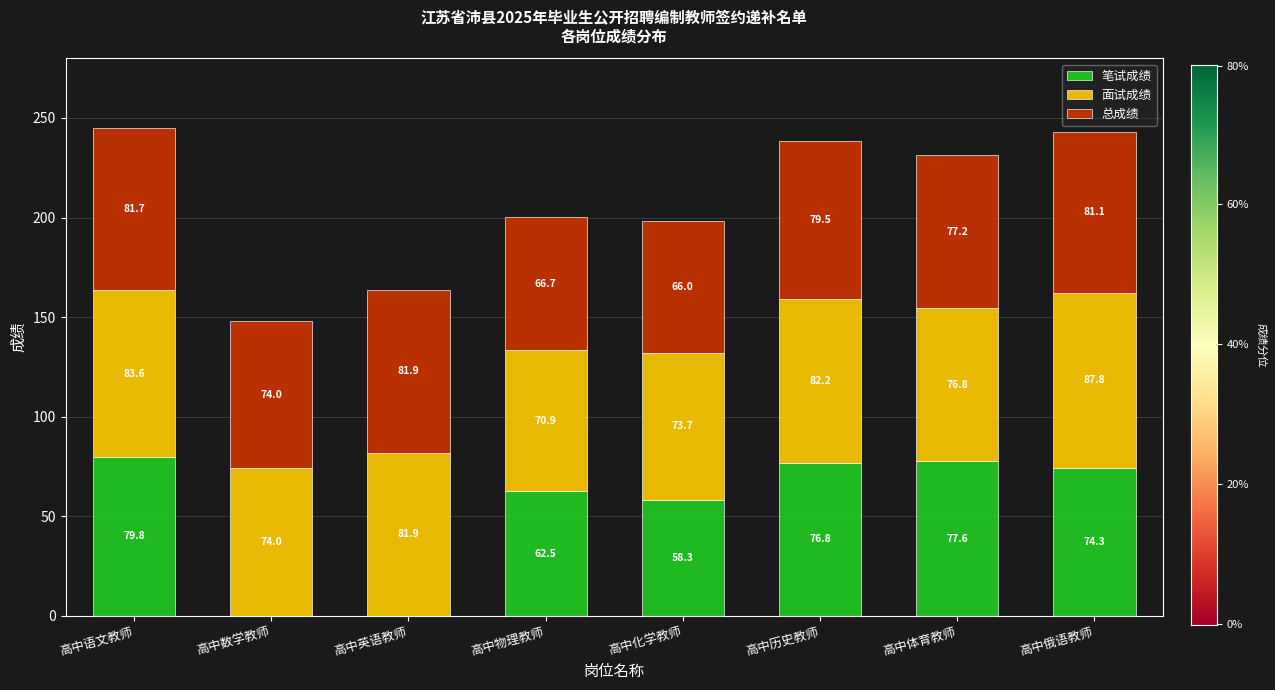

Is it true that 笔试成绩 equals 101.5 at 高中体育教师?

False